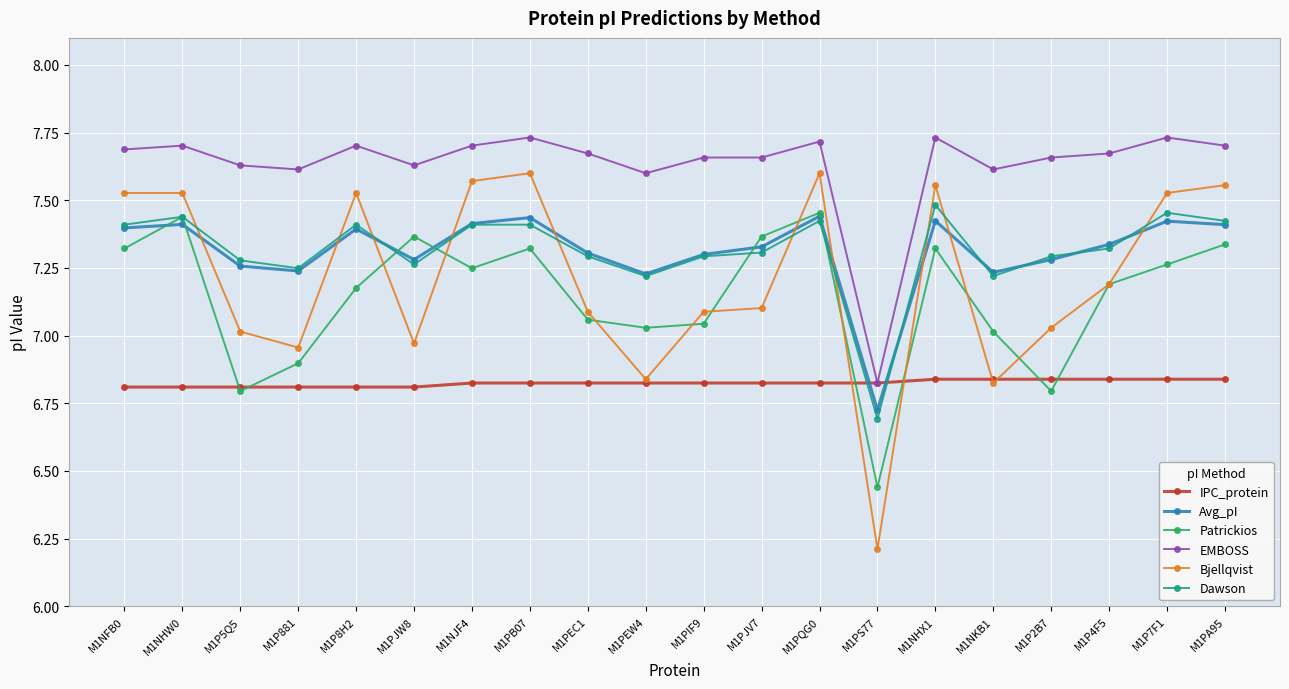

Is it true that Dawson equals 3.6 at M1P7F1?

False